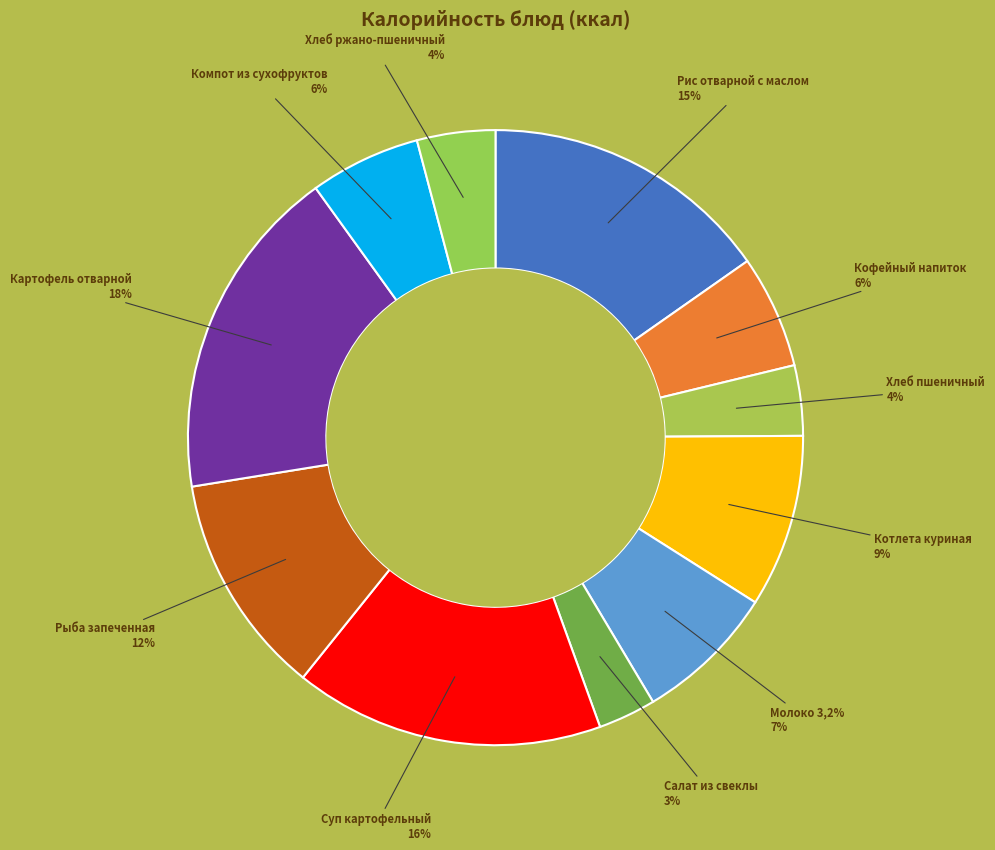

To the nearest percent, what is the difference between the largest and smallest slice percentages?

15%